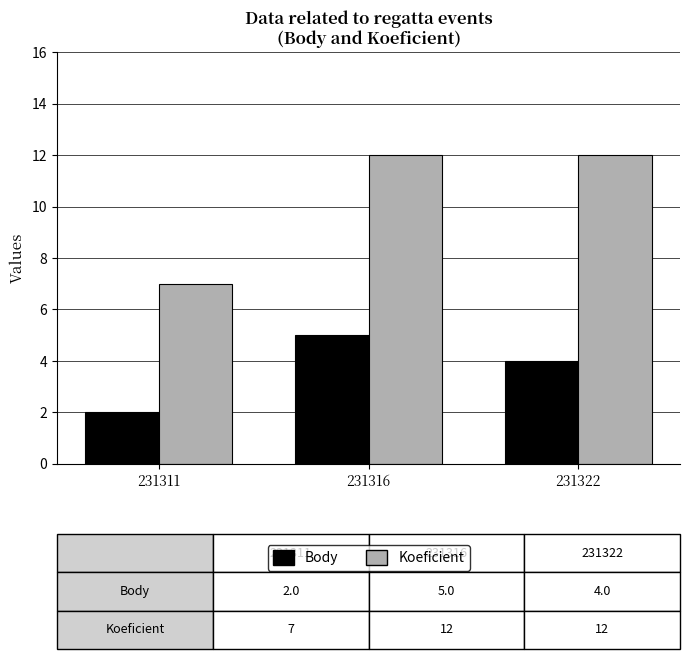

What are all the series names shown in the legend?

Body, Koeficient